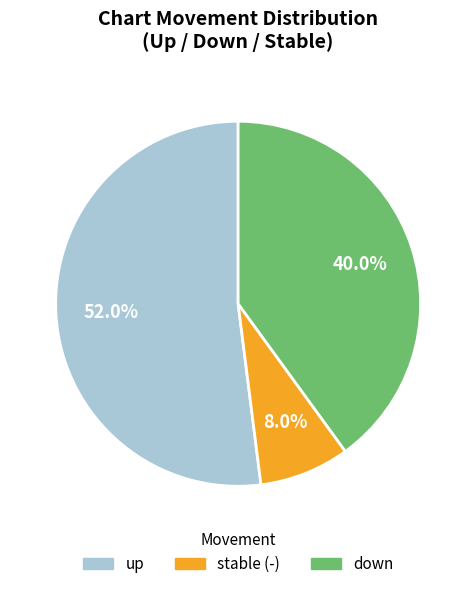

Is there any slice that represents more than half of the pie?

Yes